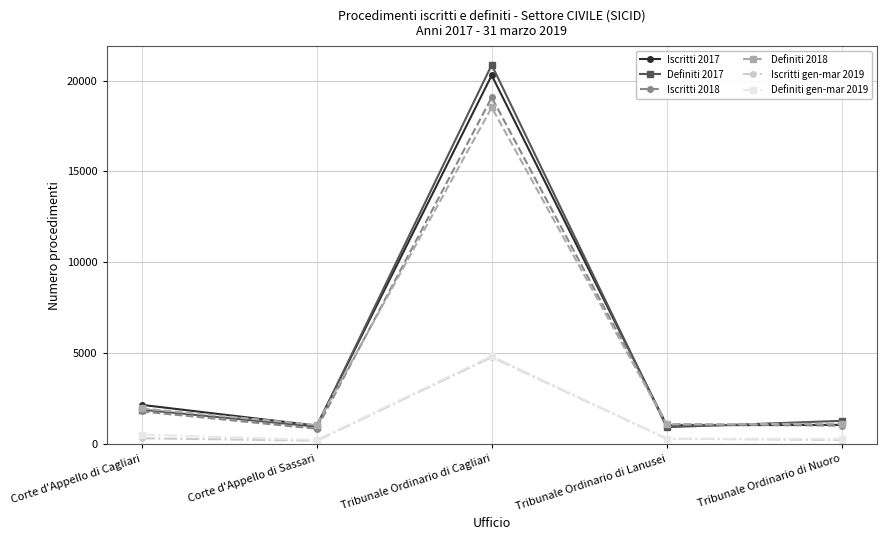

True or false: Definiti gen-mar 2019 and Iscritti 2017 cross at least once.

False